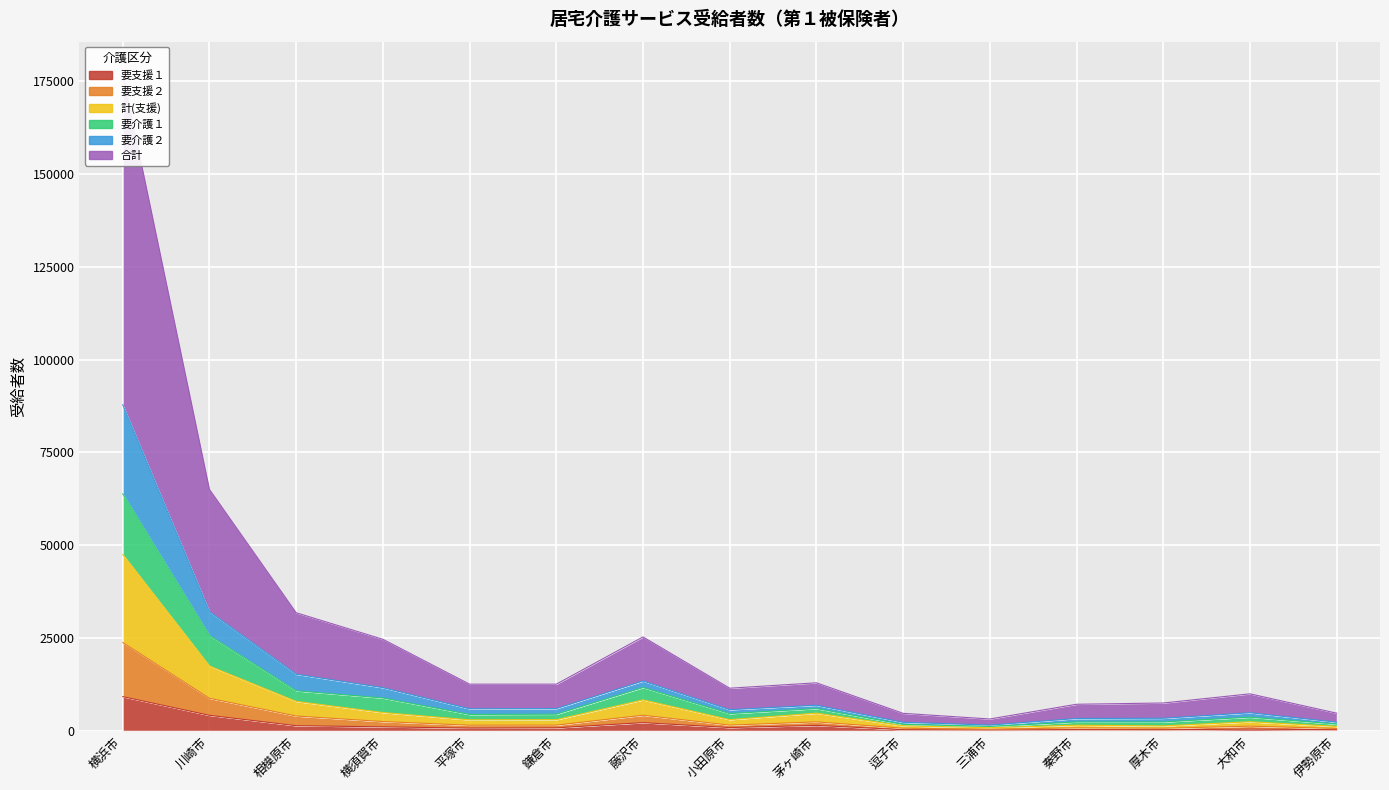

Where is the first local minimum for 要支援２?

平塚市